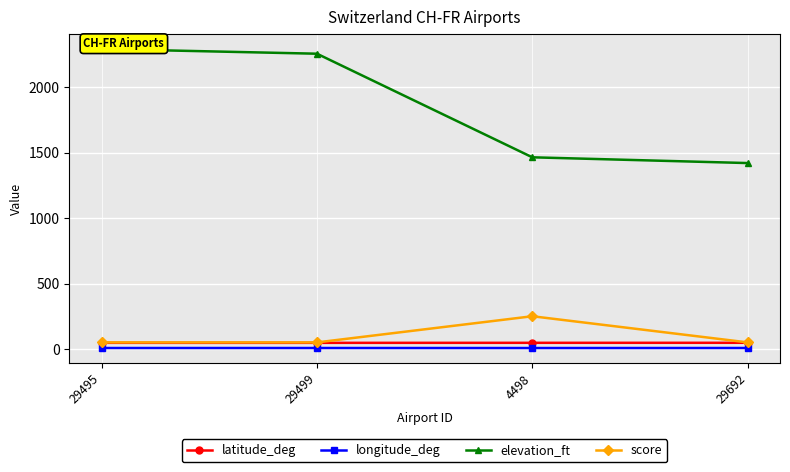

What are all the series names shown in the legend?

latitude_deg, longitude_deg, elevation_ft, score